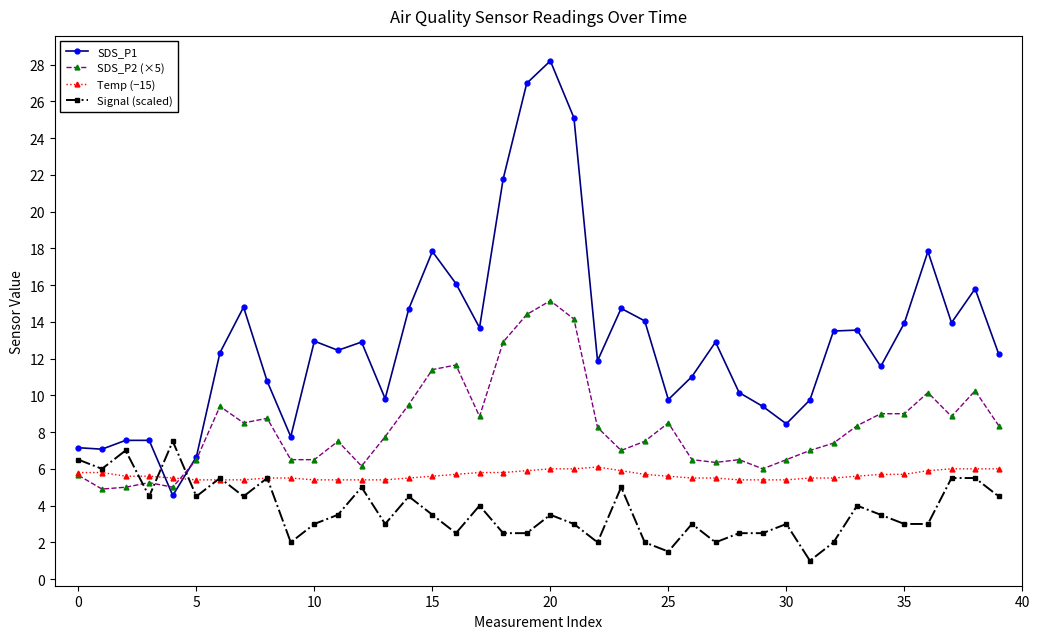

After their last crossing, which series has the higher values: SDS_P1 or Signal (scaled)?

SDS_P1